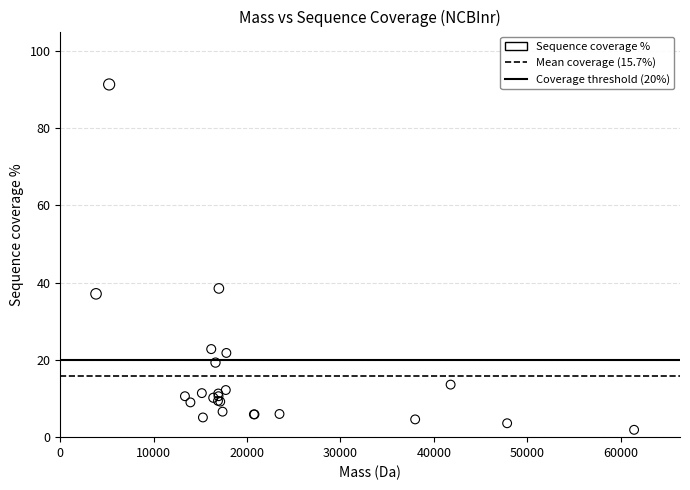

What Y value in the scatter plot is closest to 46?

38.5